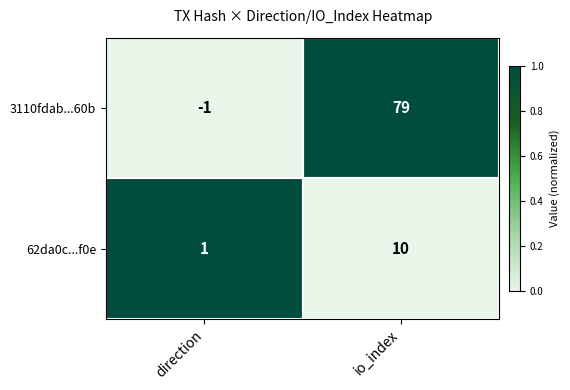

List the series in order of their peak value, highest first.

3110fdab...60b, 62da0c...f0e